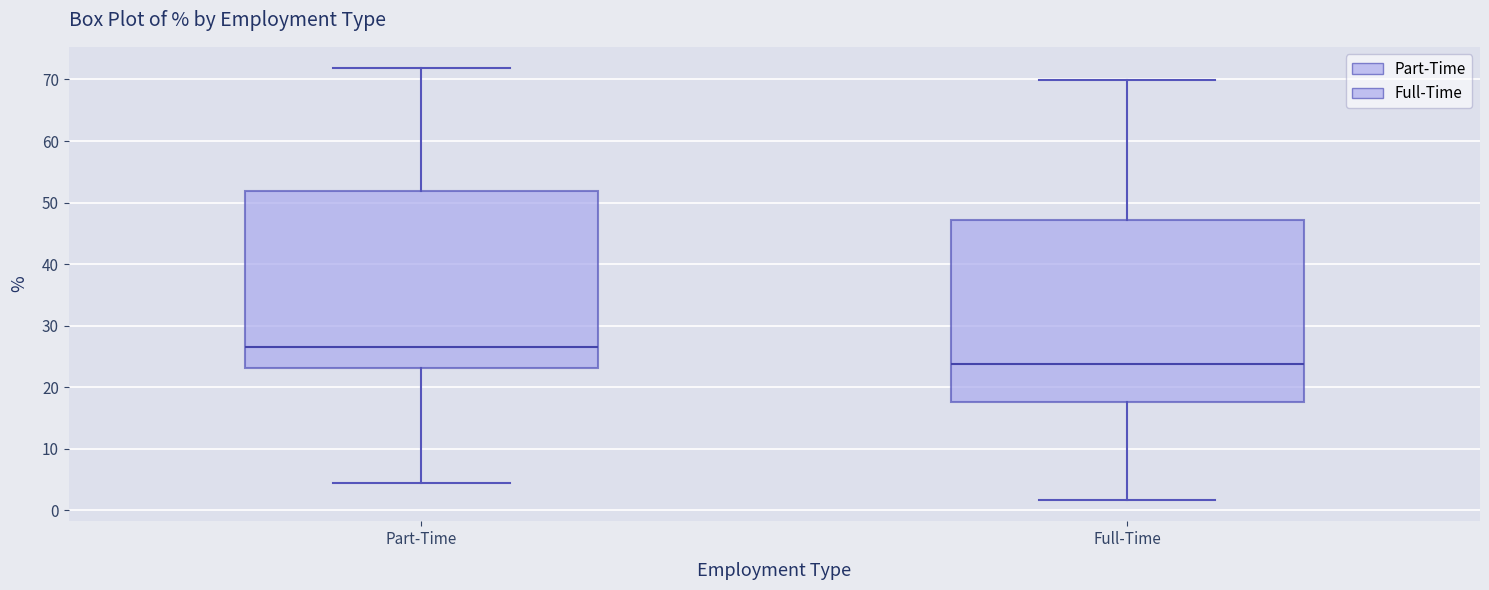

Reading left to right, read every box against the y-axis: the position of its median line, the range the box covers, and the ends of its whiskers. The values are not printed on the chart, so give them approximately, as read against the axis.

Part-Time: median 27, box 23 to 52, whiskers 4 to 72
Full-Time: median 24, box 18 to 47, whiskers 2 to 70